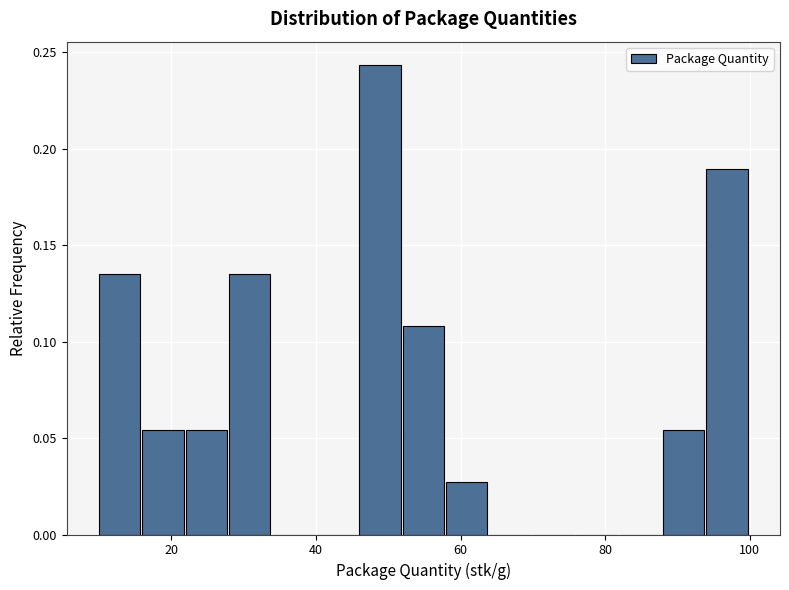

Around what value on the x-axis is the tallest bar? Give the approximate position of its centre, as read against the axis.

48